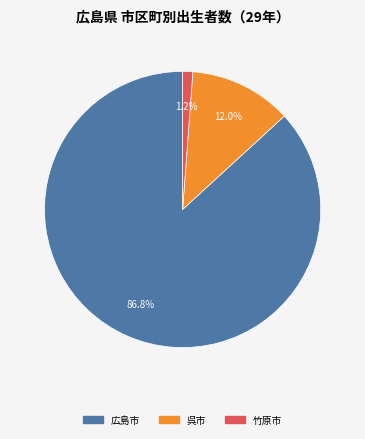

Does any single category account for the majority?

Yes